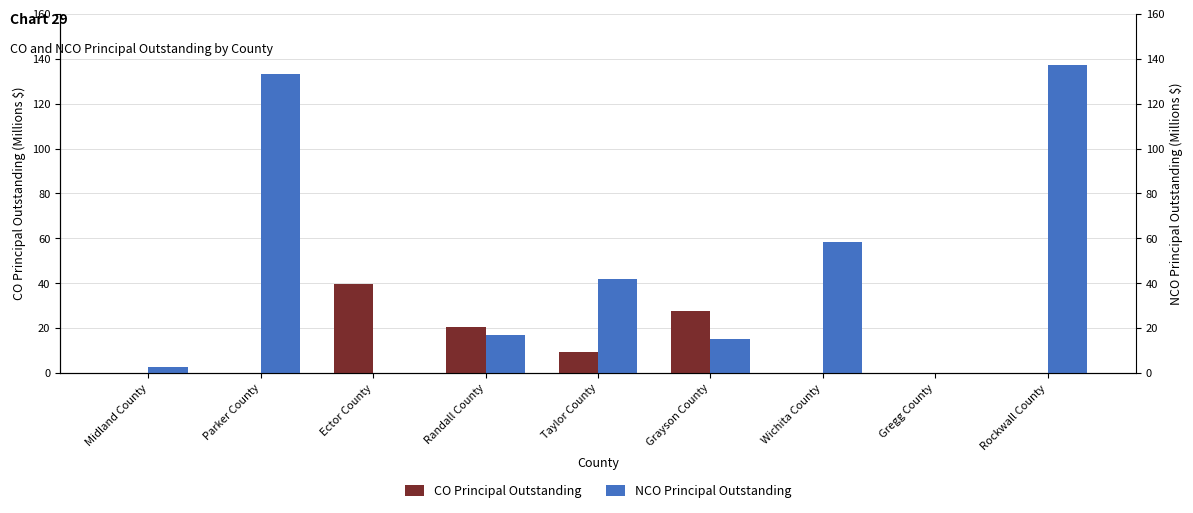

The value of NCO Principal Outstanding at Gregg County is 0.0. True or false?

True